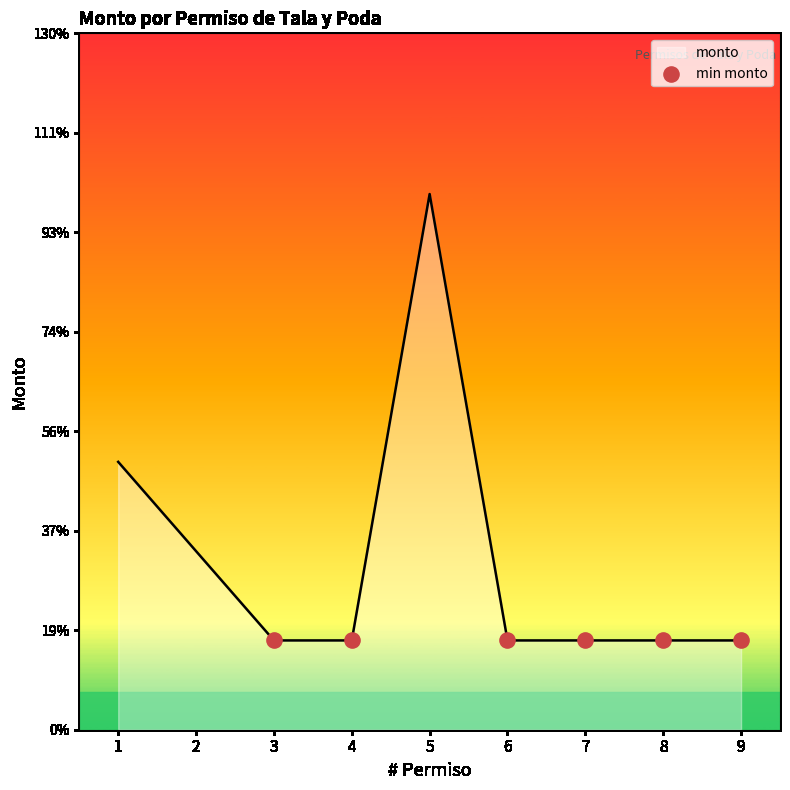

Approximately how many times larger is the value at 5 compared to 3?

6.0